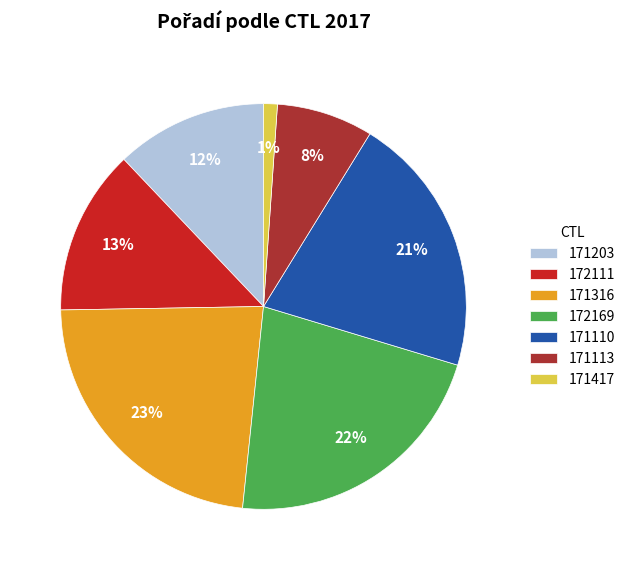

How many segments does this pie chart have?

7